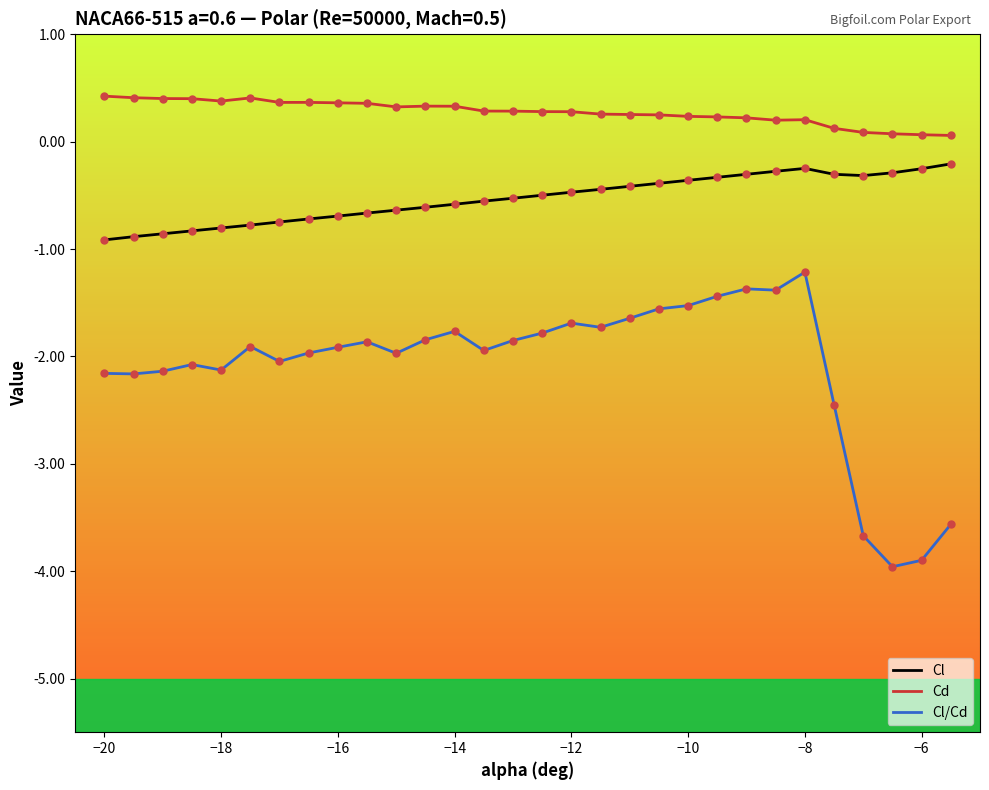

True or false: Cd and Cl/Cd cross at least once.

False